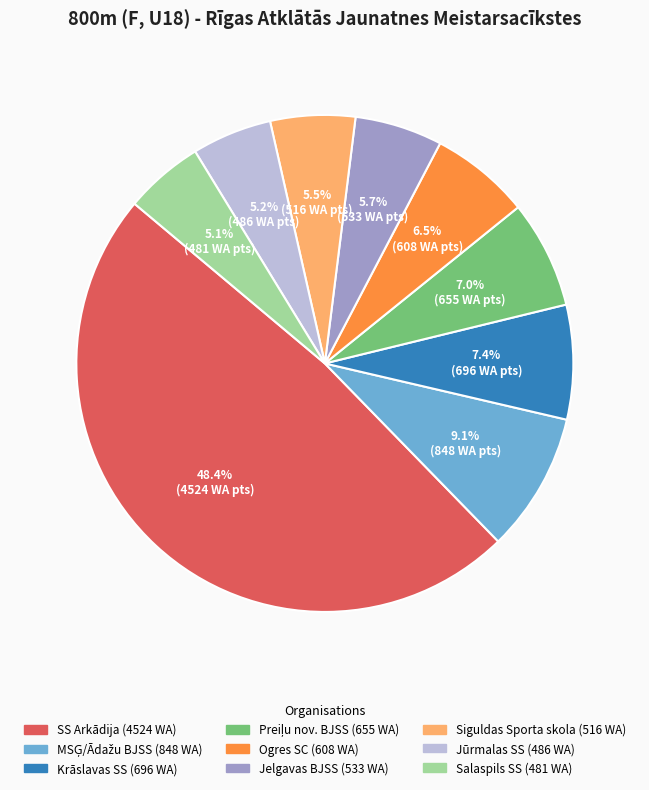

Is there any slice that represents more than half of the pie?

No